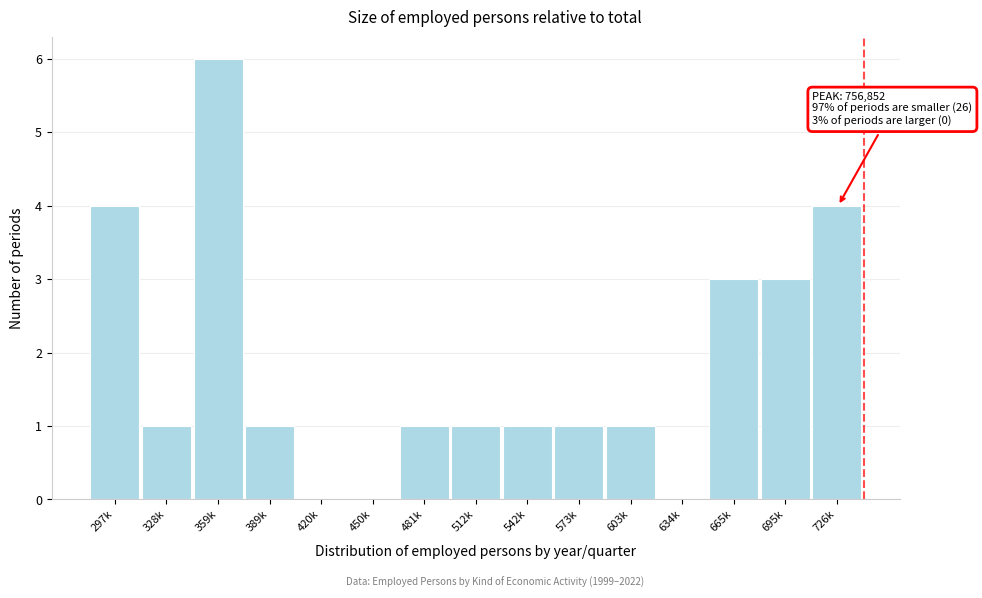

Reading left to right, what are all the values shown in this chart?

297k=4	328k=1	359k=6	389k=1	420k=0	450k=0	481k=1	512k=1	542k=1	573k=1	603k=1	634k=0	665k=3	695k=3	726k=4